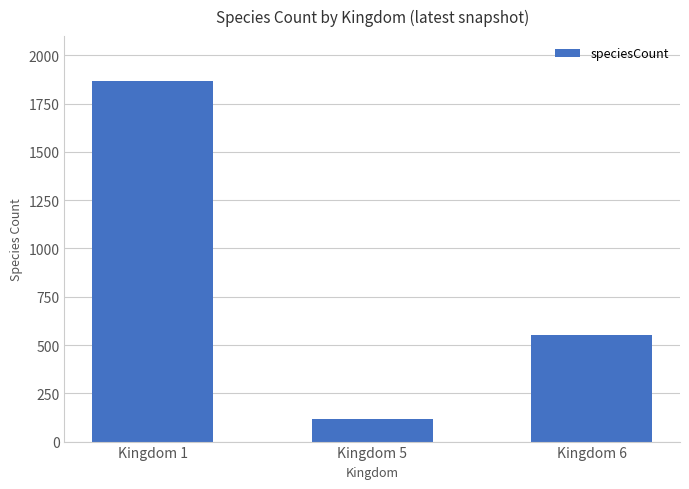

What is the difference between the second highest and minimum values?

434